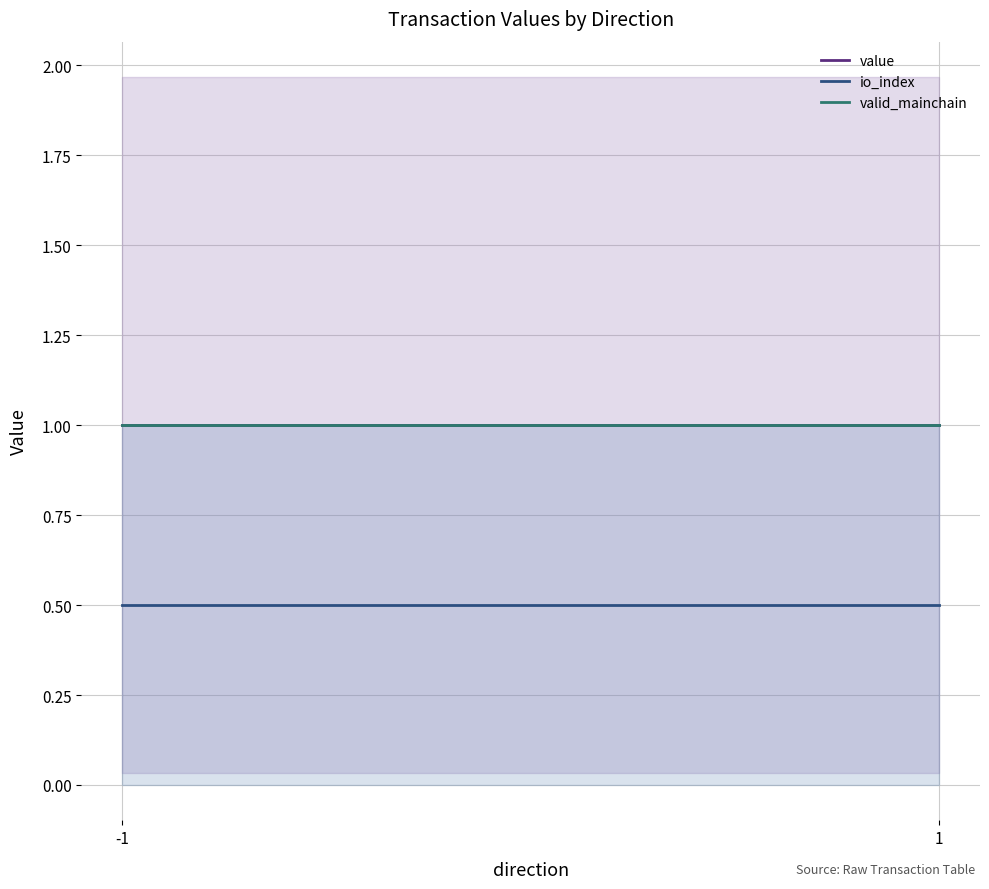

Rank the series at 1 from highest to lowest value.

value, valid_mainchain, io_index